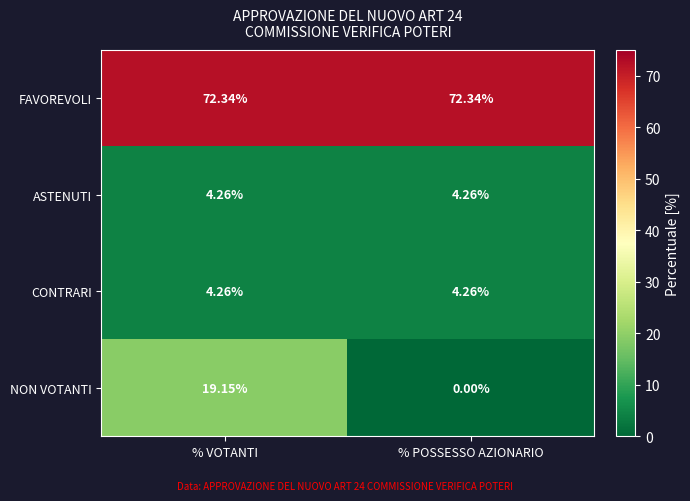

Which category has the lowest value in the NON VOTANTI series?

% POSSESSO AZIONARIO